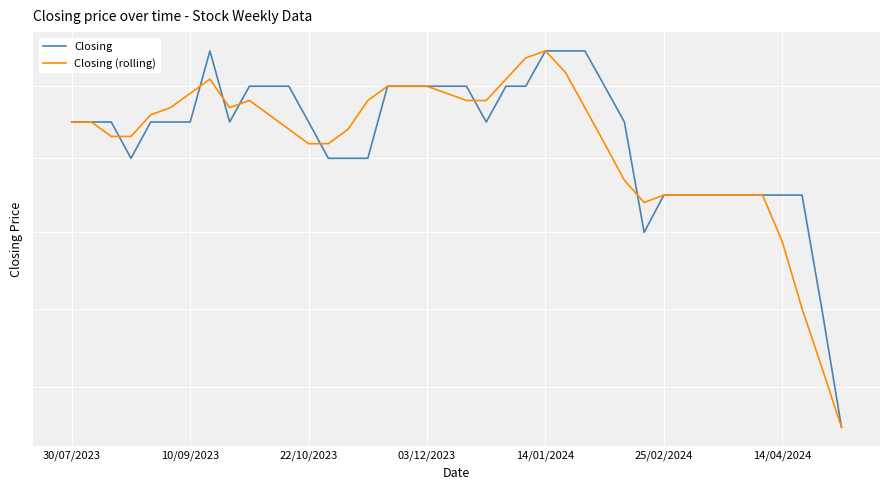

Which has a higher value, 19 or 24?

24